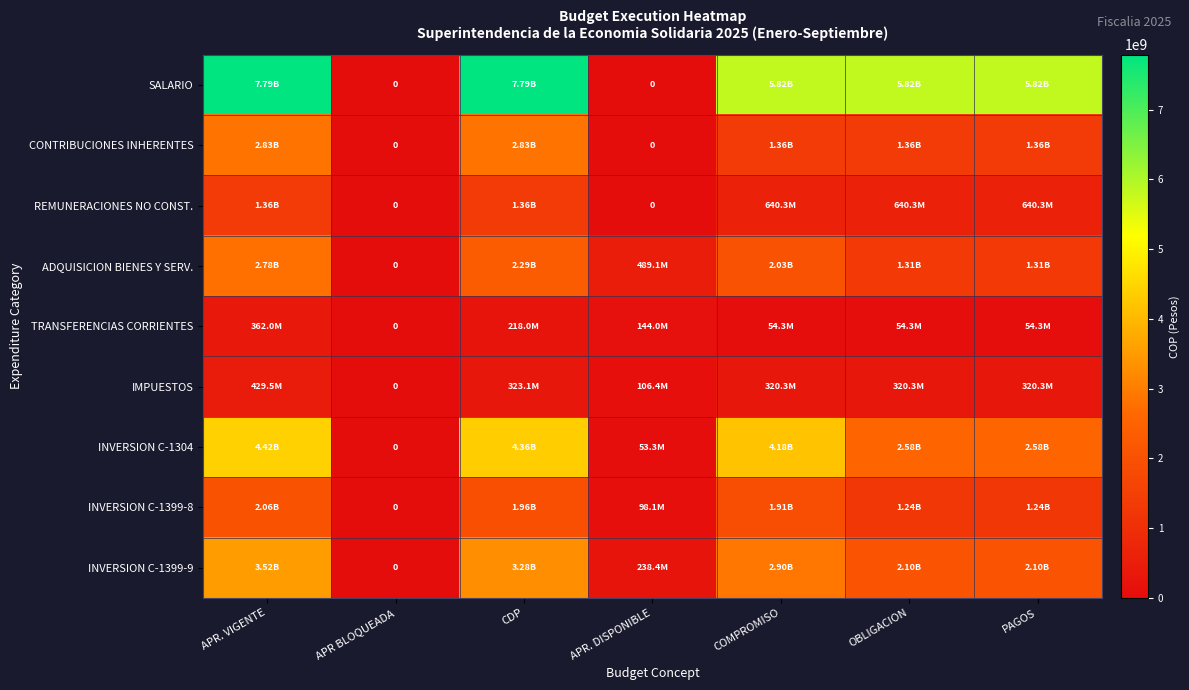

Where does the SALARIO series first go above 5819259484?

APR. VIGENTE